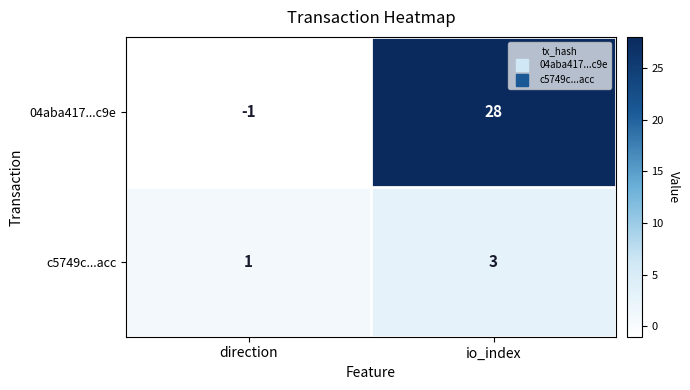

Is it true that c5749c...acc equals 1 at direction?

True